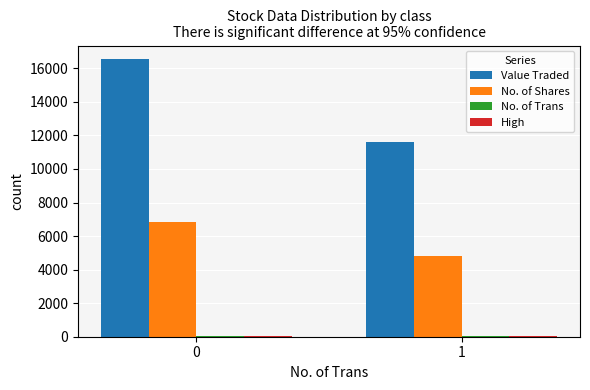

Which series has the widest spread of values?

Value Traded